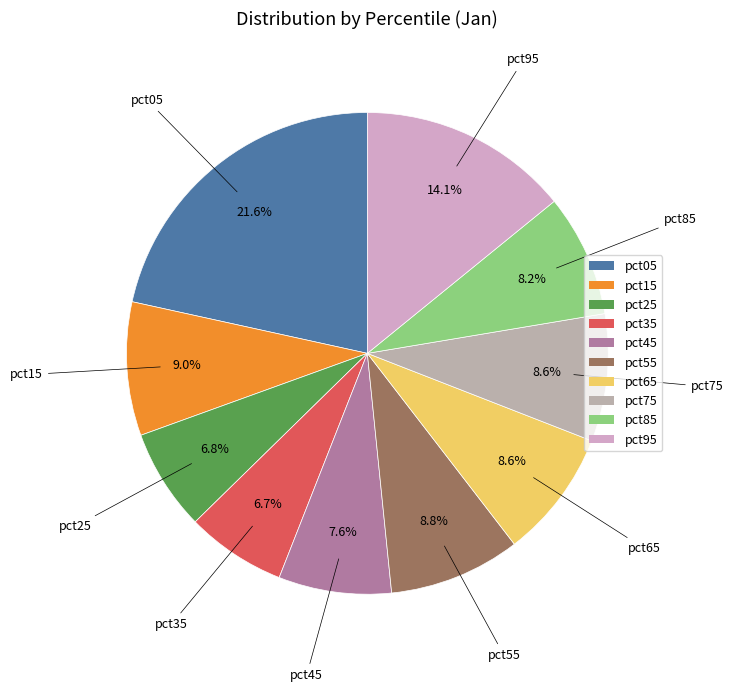

What percentage is the pct35 slice, to the nearest percent?

7%